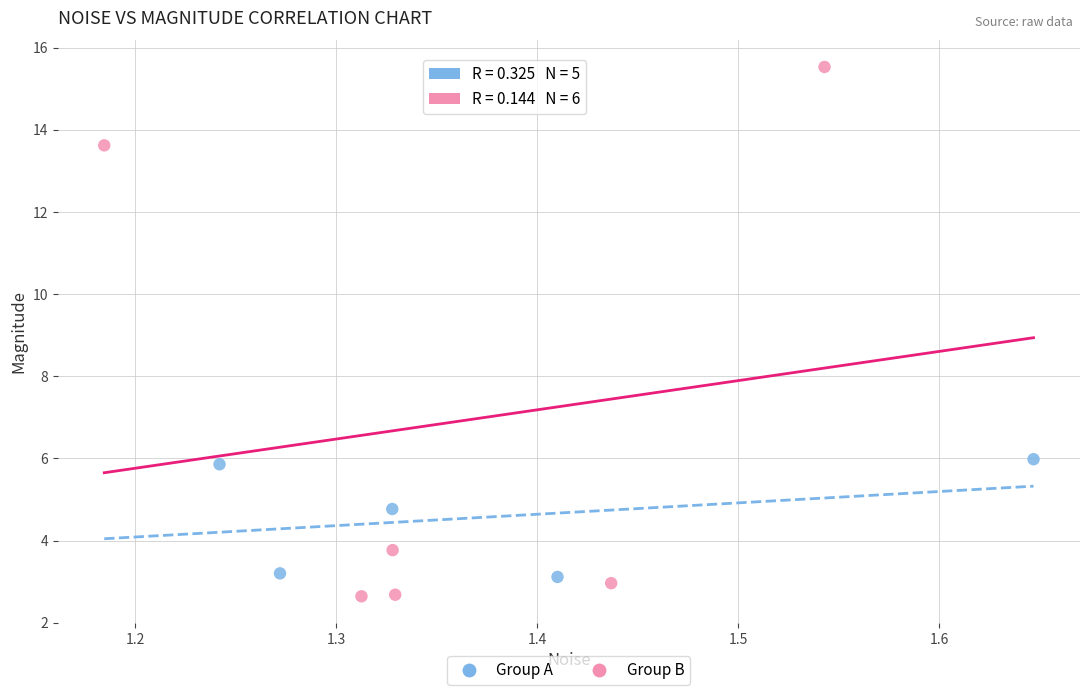

Which series contains the lowest Y value?

Group B